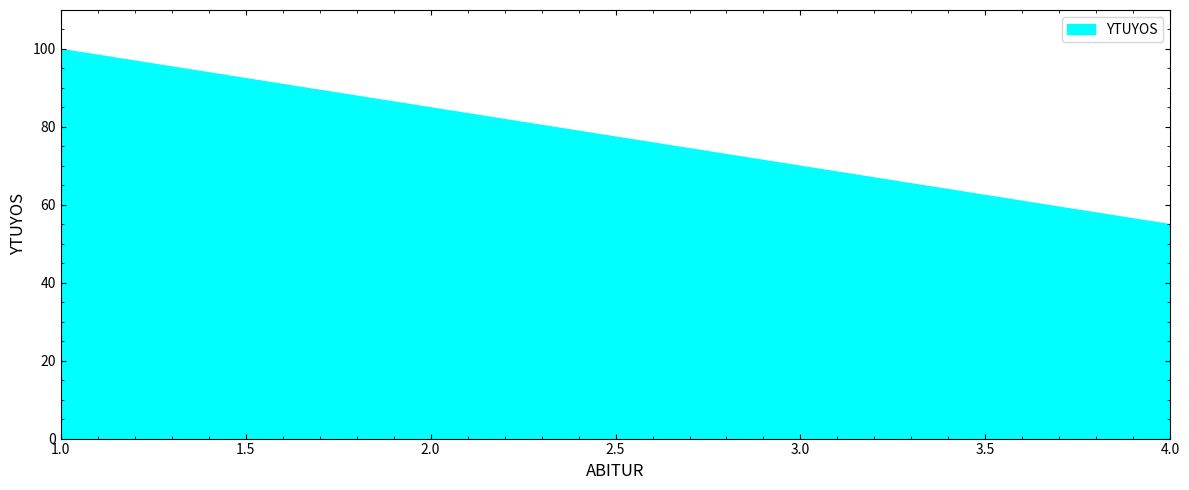

Which label corresponds to the smallest value in the chart?

4.0